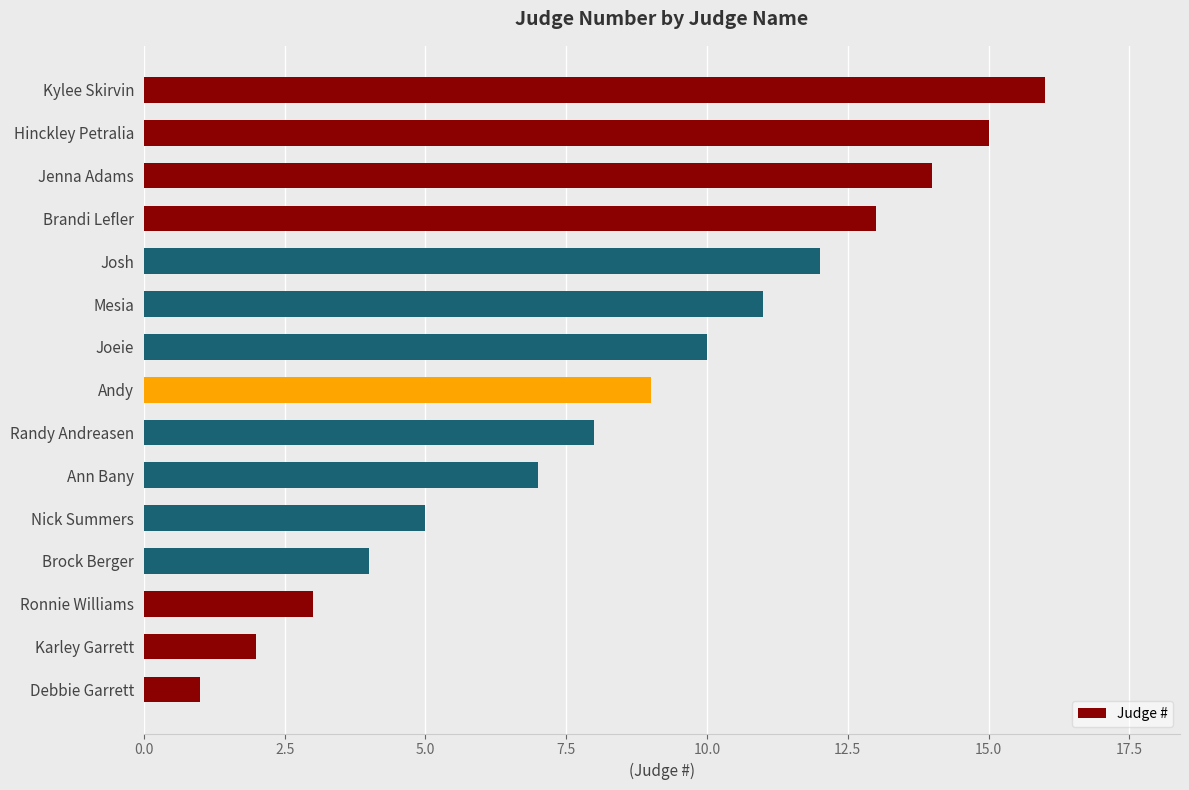

Reading top to bottom, extract all data points from this chart.

16	15	14	13	12	11	10	9	8	7	5	4	3	2	1